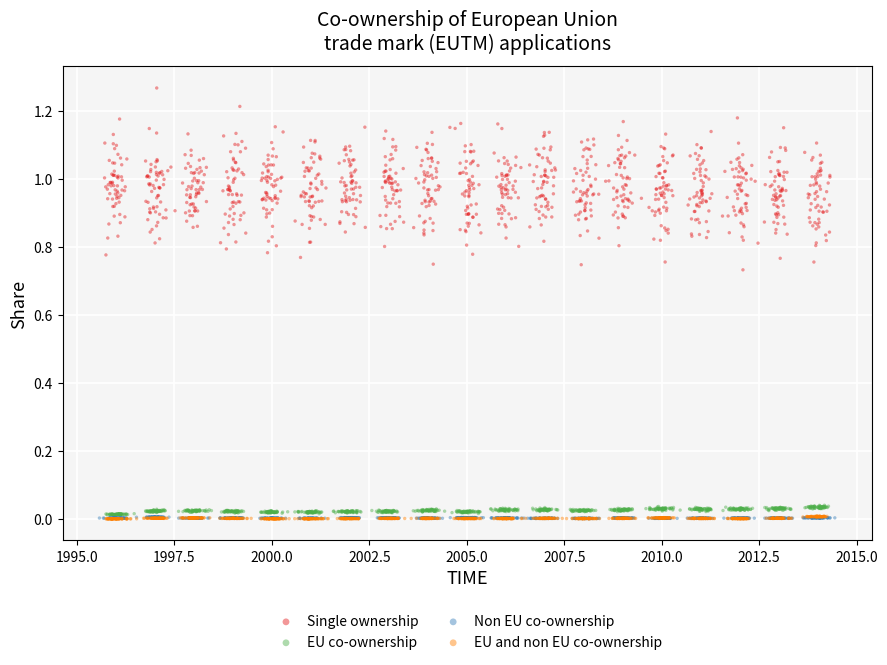

Which series has the largest Y range (max minus min)?

Single ownership